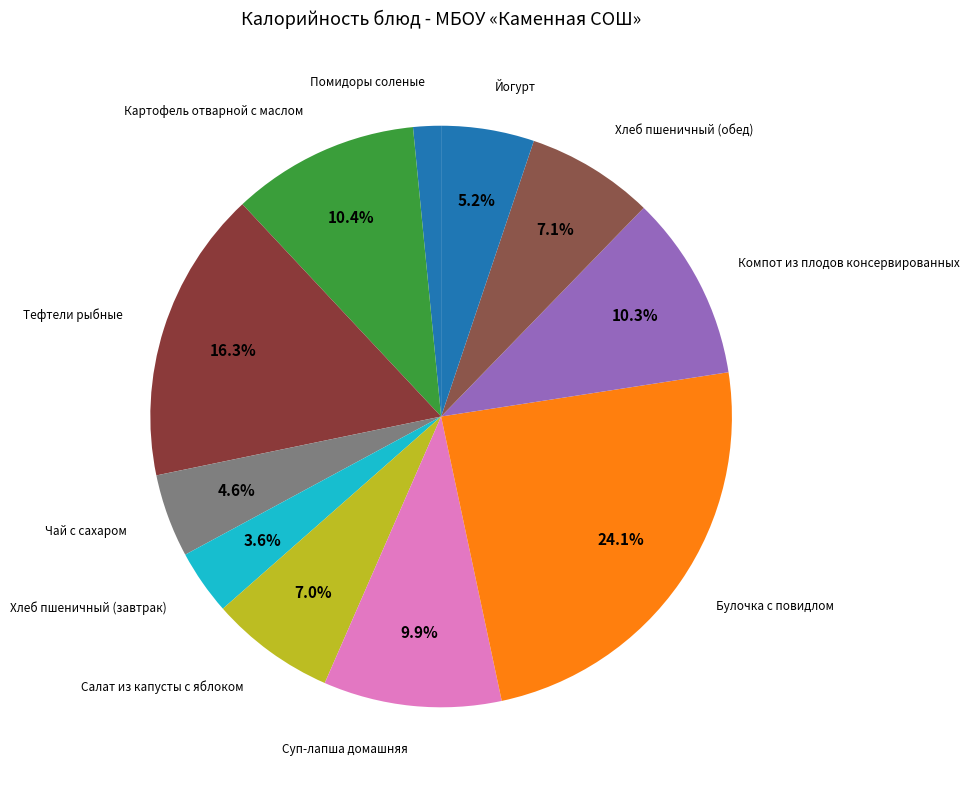

Count the number of slices in the pie.

11